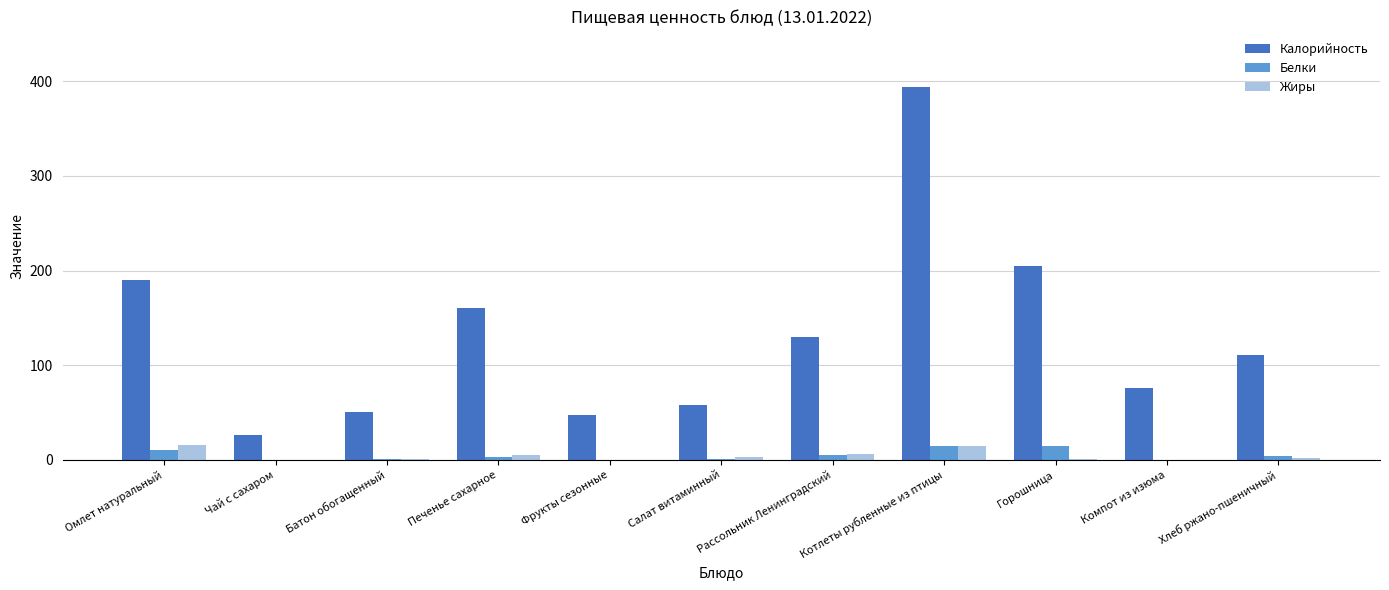

Where does the Жиры series first go above 1?

Омлет натуральный